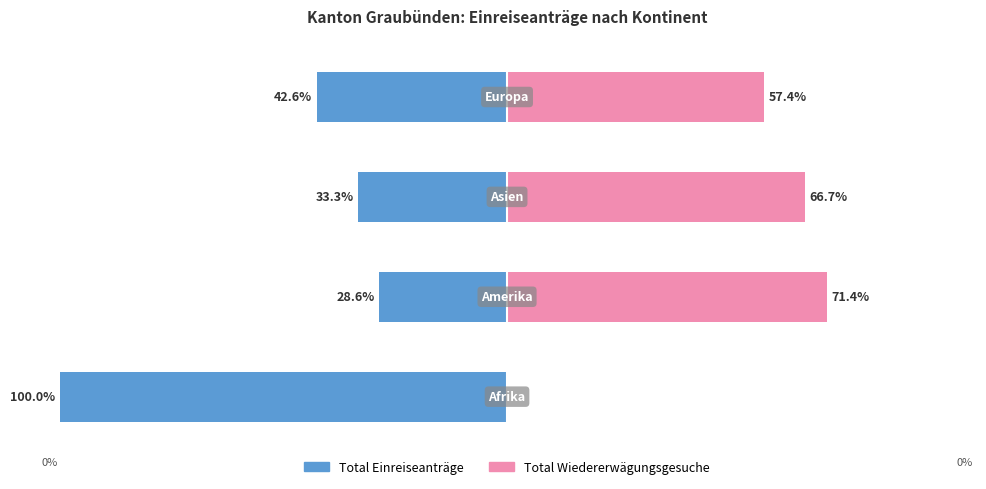

Which has a higher value, 3 or 2?

2